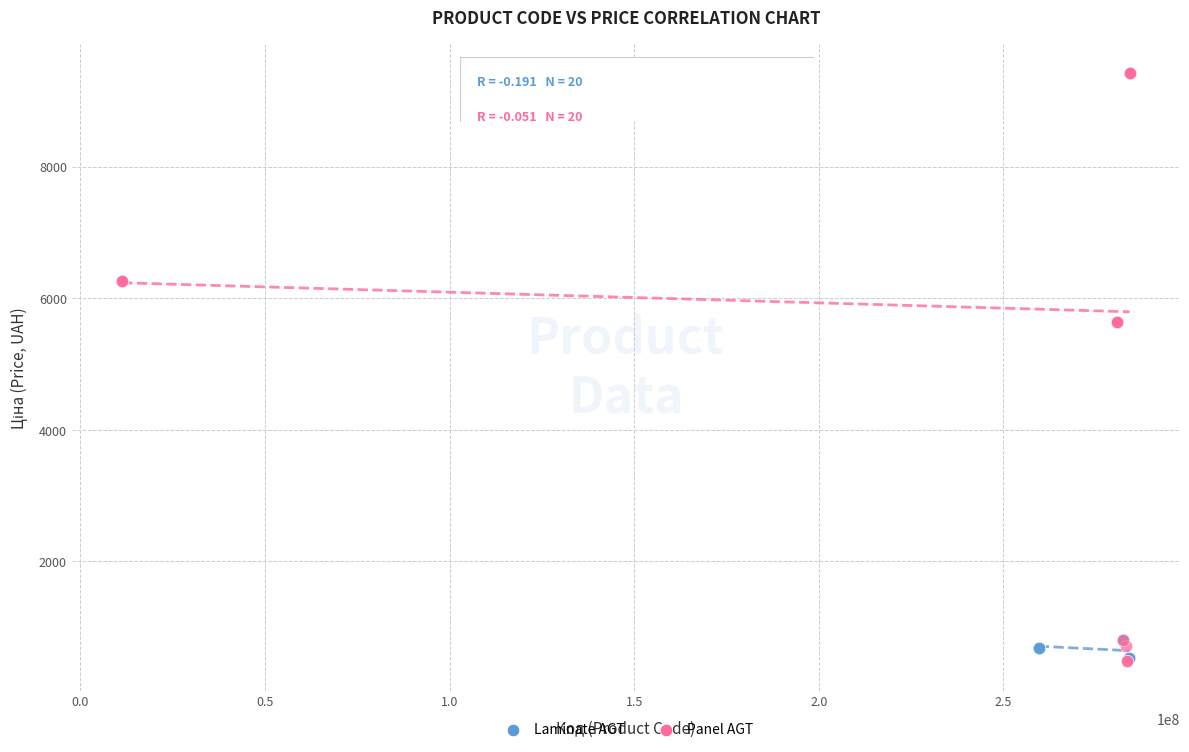

Which series has the largest Y range (max minus min)?

Panel AGT